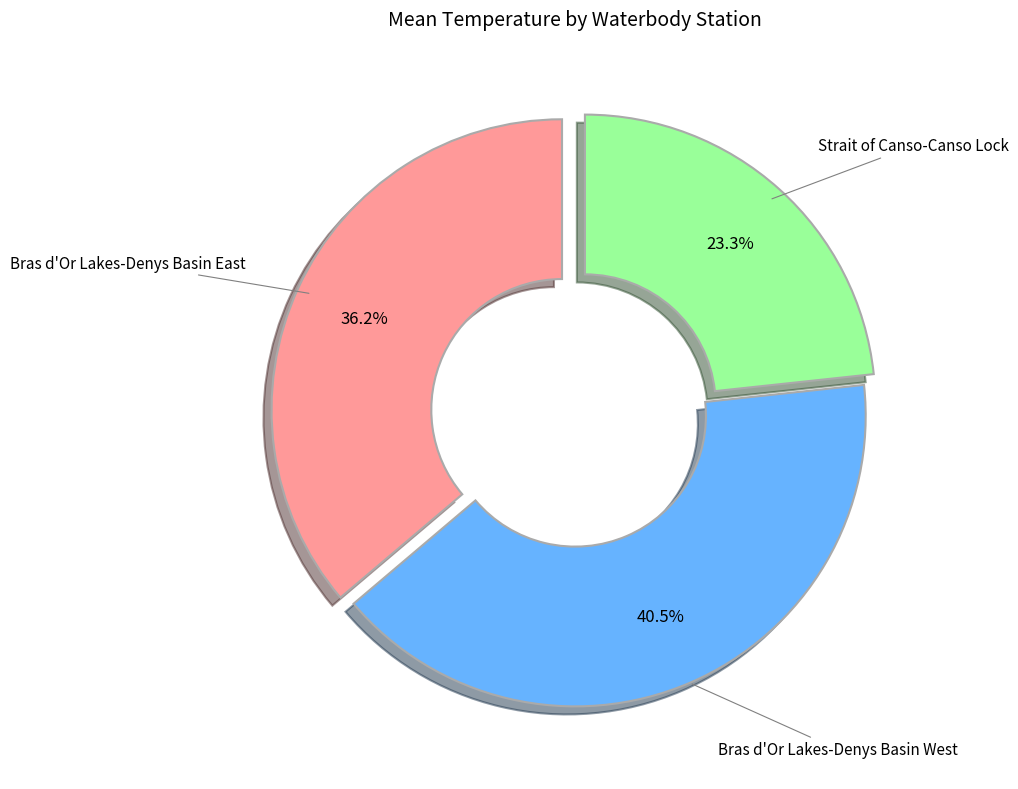

Which slice is the smallest?

Strait of Canso-Canso Lock